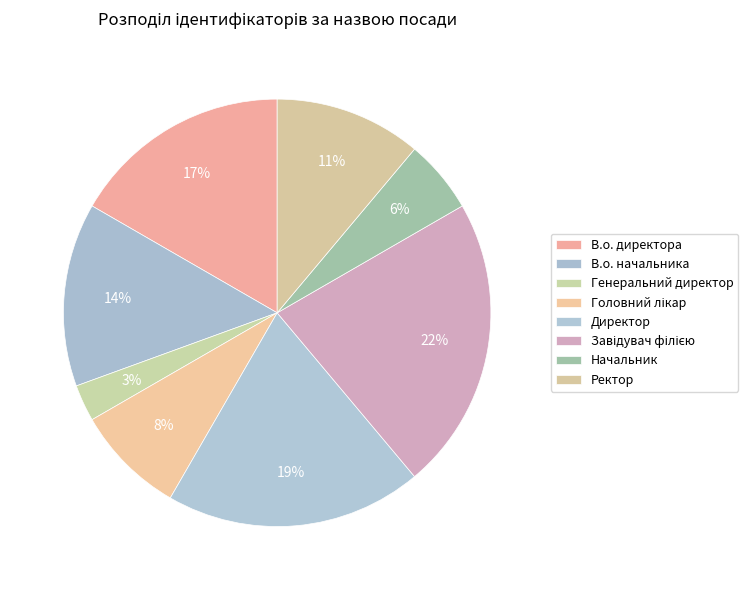

To the nearest percent, what percentage of the pie is Начальник?

6%